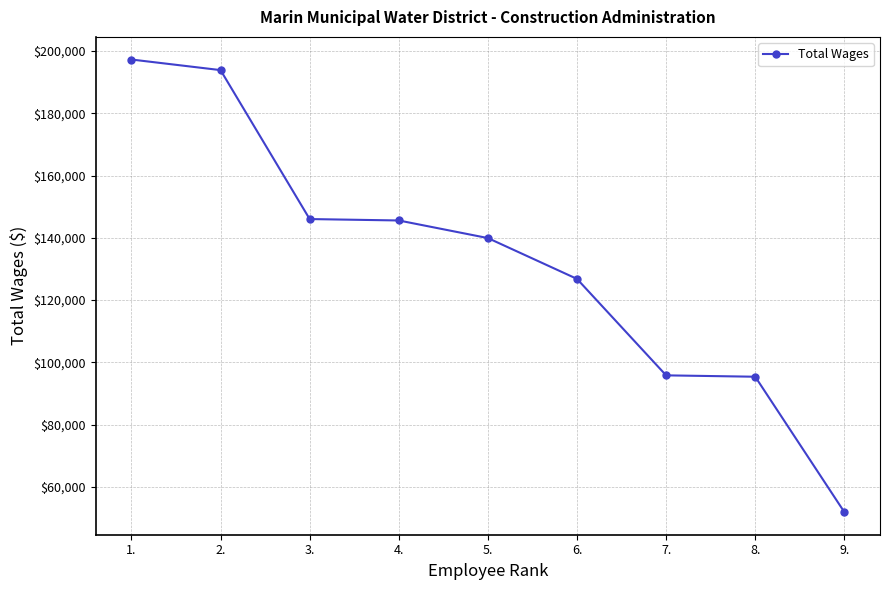

What is the minimum value shown in the chart?

51865